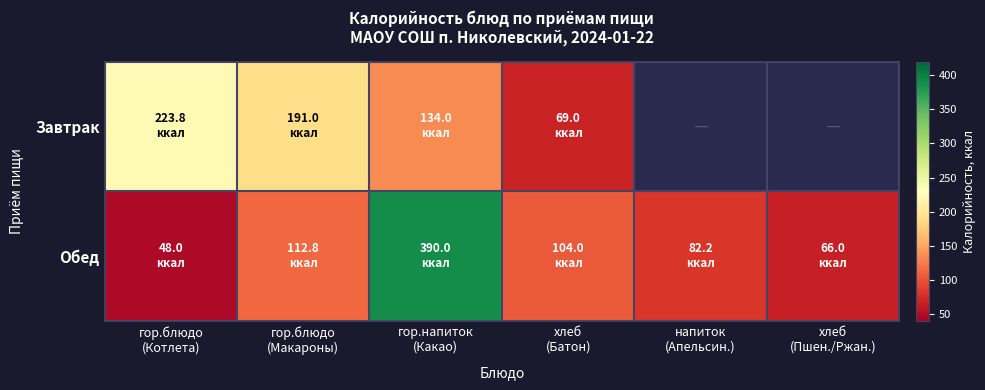

List the series in order of their peak value, lowest first.

Завтрак, Обед